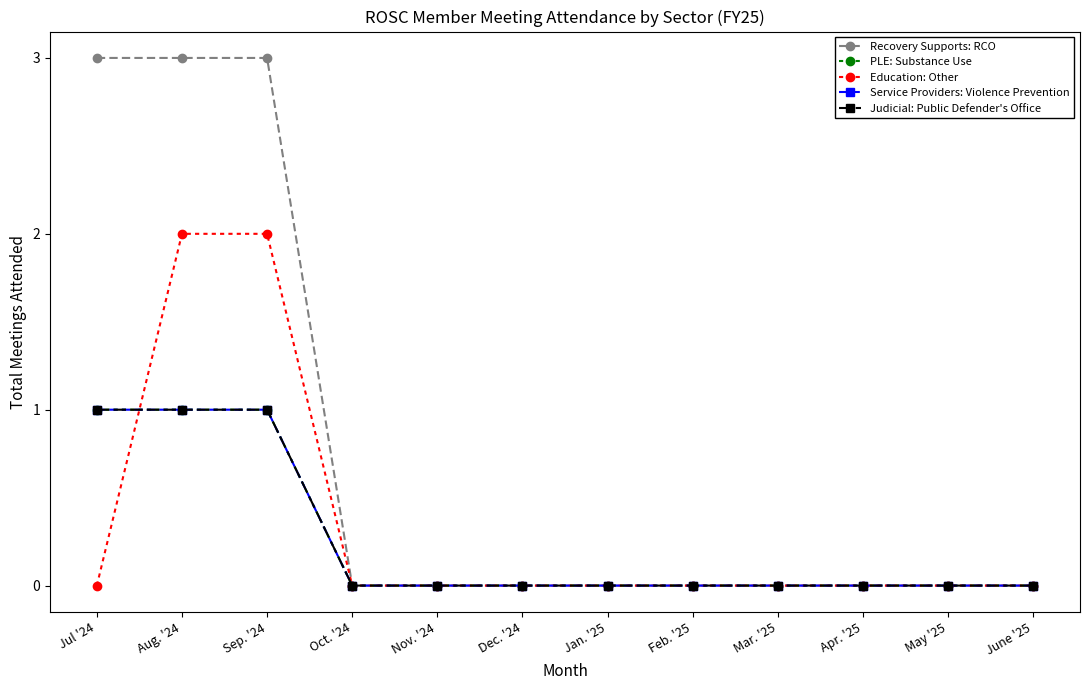

Count the Recovery Supports: RCO values in the range 0 to 3.

12